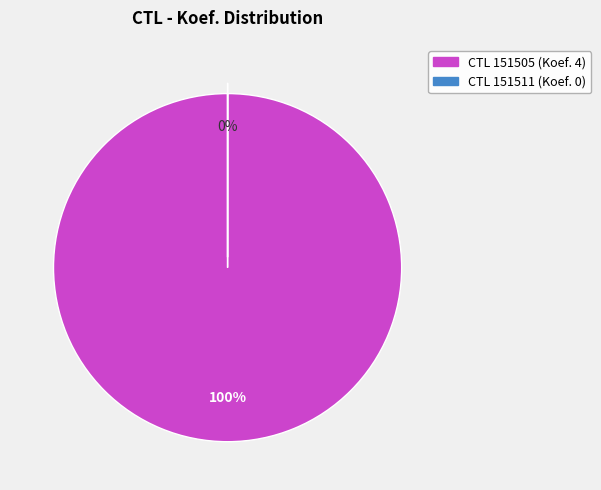

To the nearest percent, what portion does 151505 represent?

100%